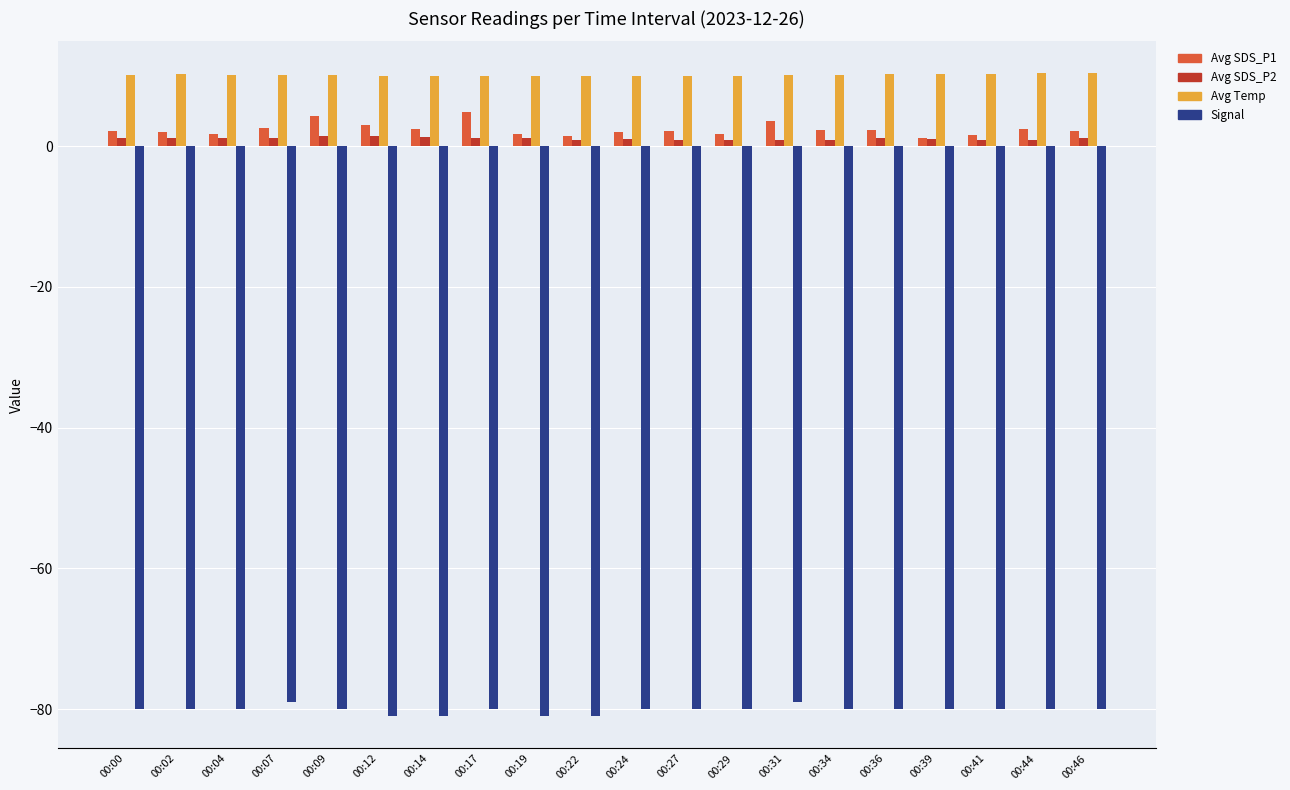

What is the difference between the second highest and second lowest values in the Avg SDS_P1 series?

2.9